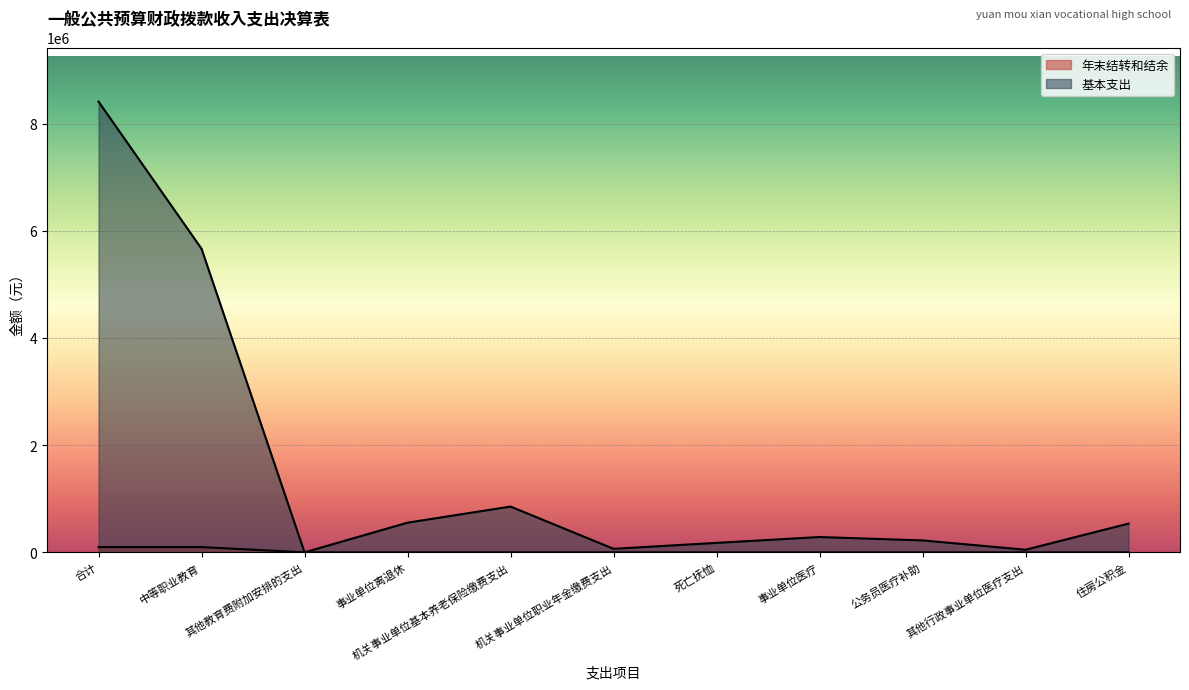

At which category does 基本支出 reach its first local peak?

机关事业单位基本养老保险缴费支出